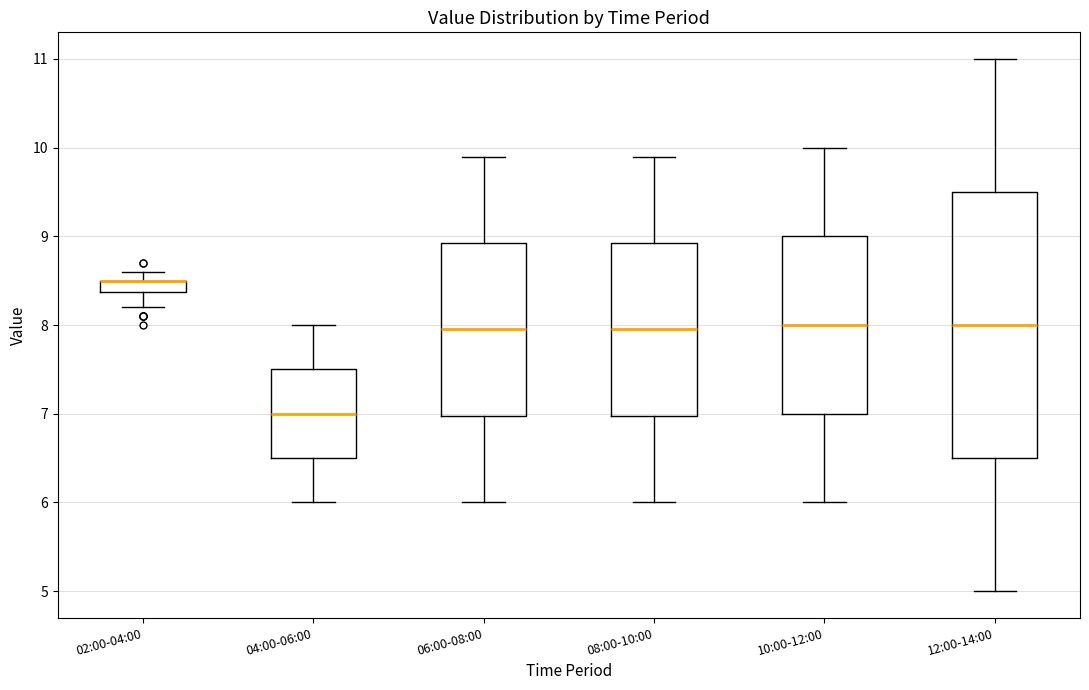

Where does the median line of the box for 04:00-06:00 sit on the y-axis? The values are not printed on the chart, so give them approximately, as read against the axis.

7.0